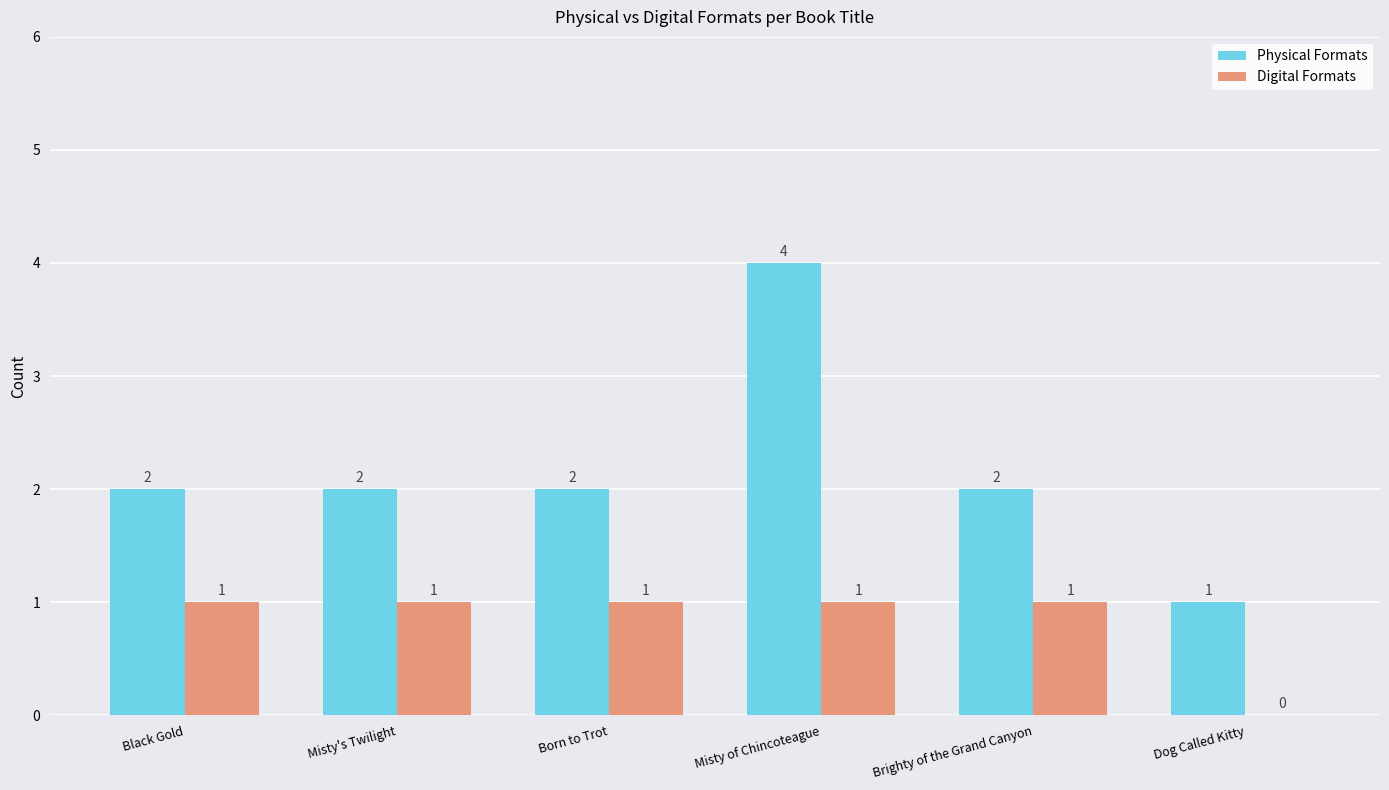

What are all the series names shown in the legend?

Physical Formats, Digital Formats